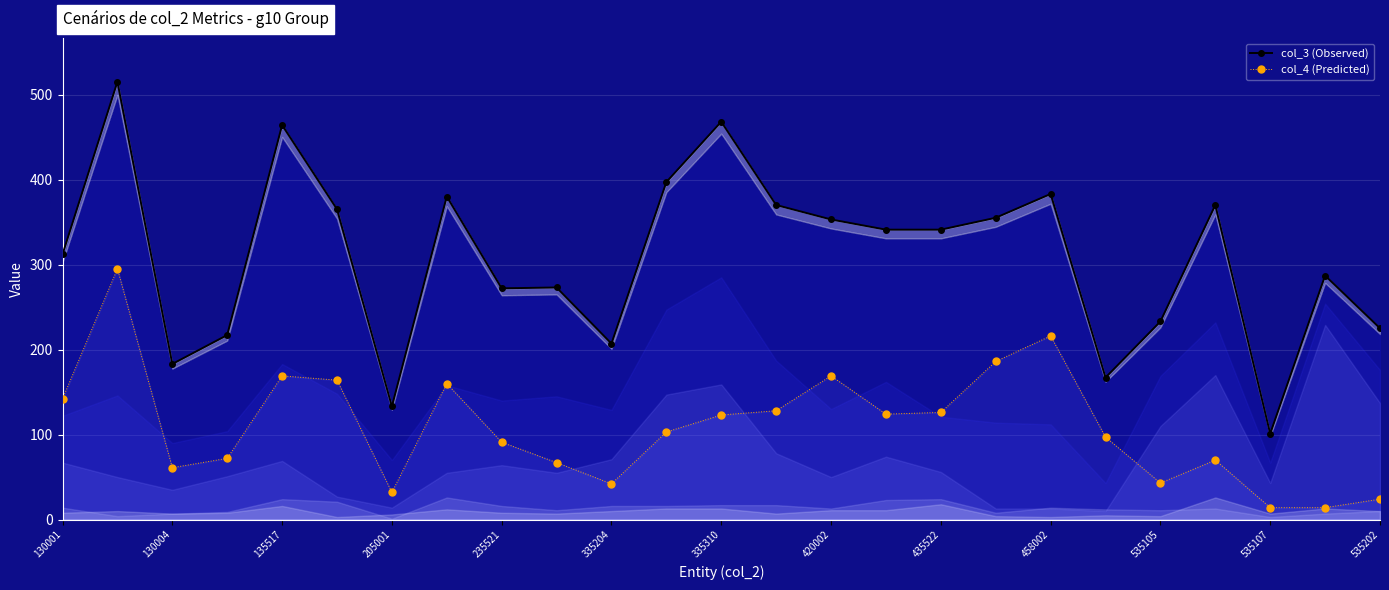

True or false: col_4 (Predicted) has more than 0 interior local peaks.

True